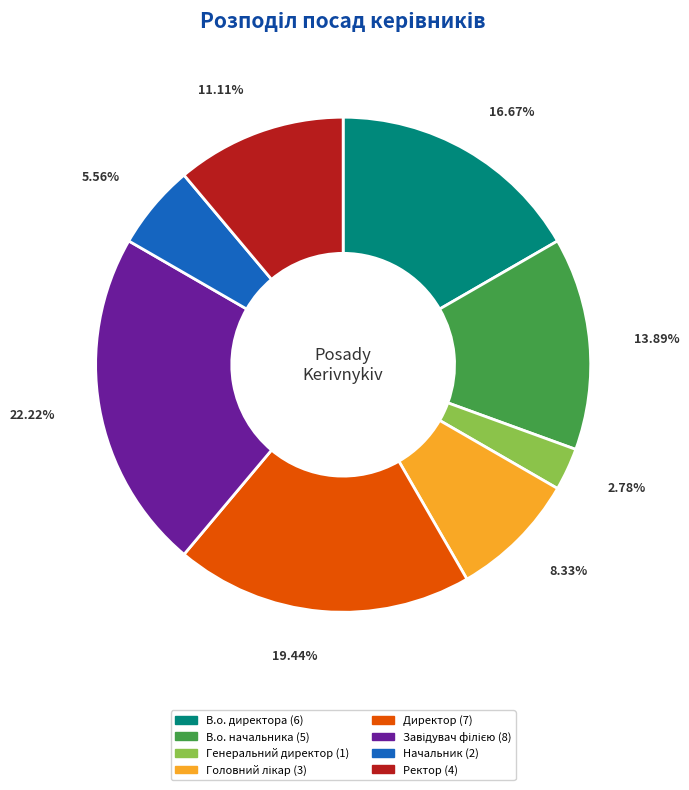

To the nearest percent, what portion does Ректор represent?

11%